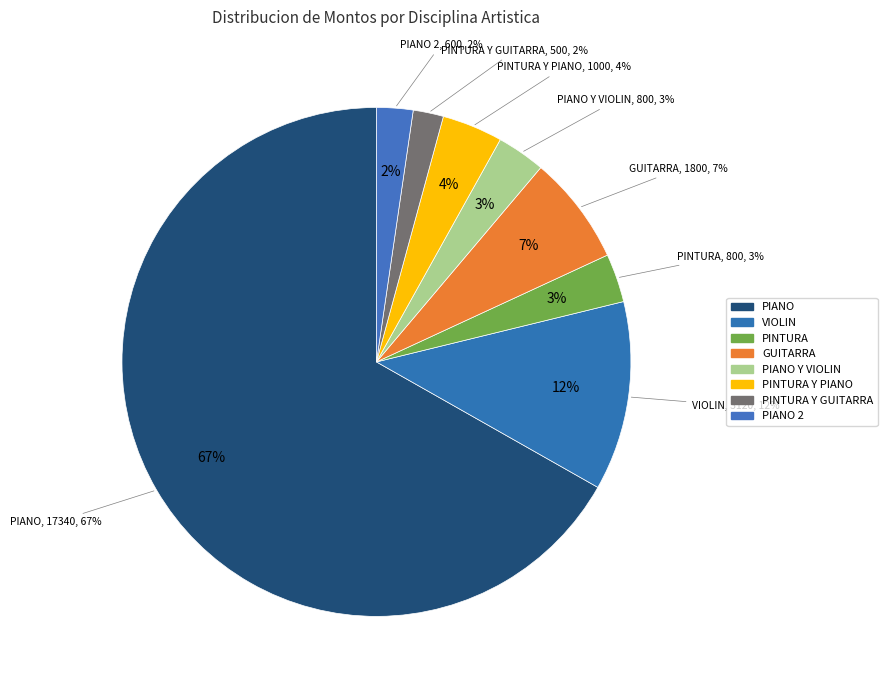

Is there any slice that represents more than half of the pie?

Yes